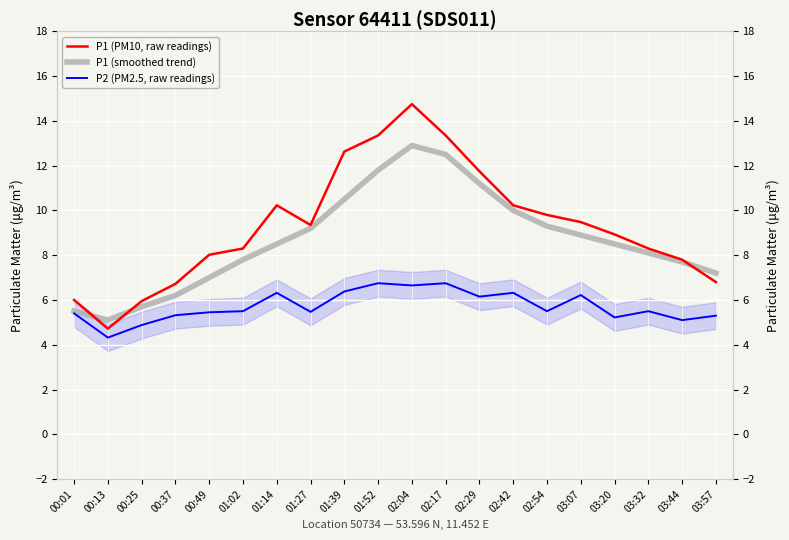

At which category does the chart reach its minimum across all series?

00:13